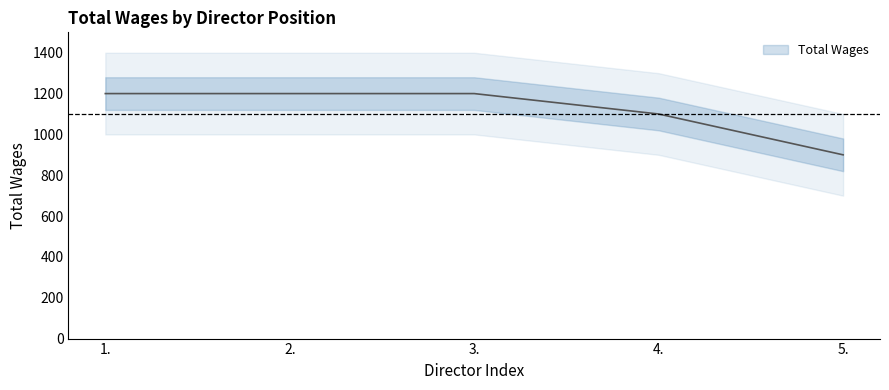

What is the change in value from 3. to 5.?

-300